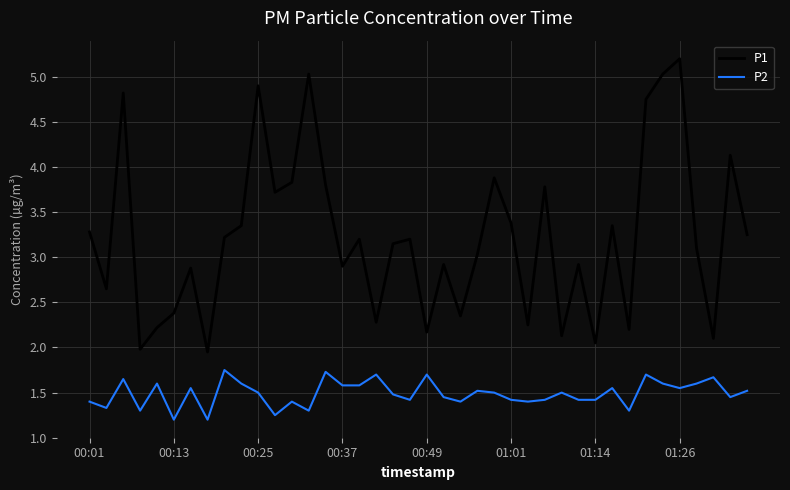

True or false: P1 and P2 intersect in this chart.

False